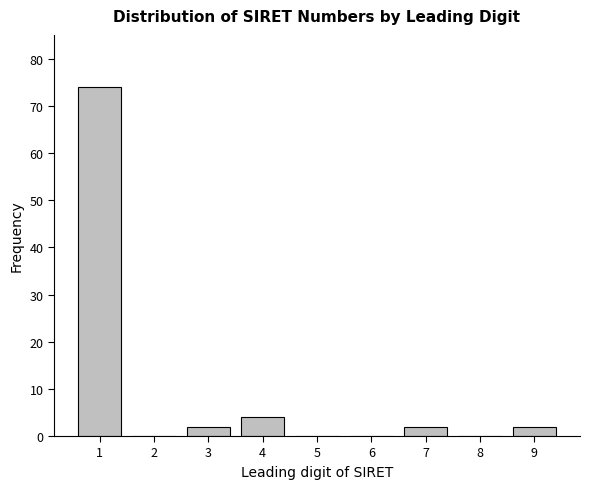

Reading left to right, transcribe all the data shown in this chart.

1=74	2=0	3=2	4=4	5=0	6=0	7=2	8=0	9=2